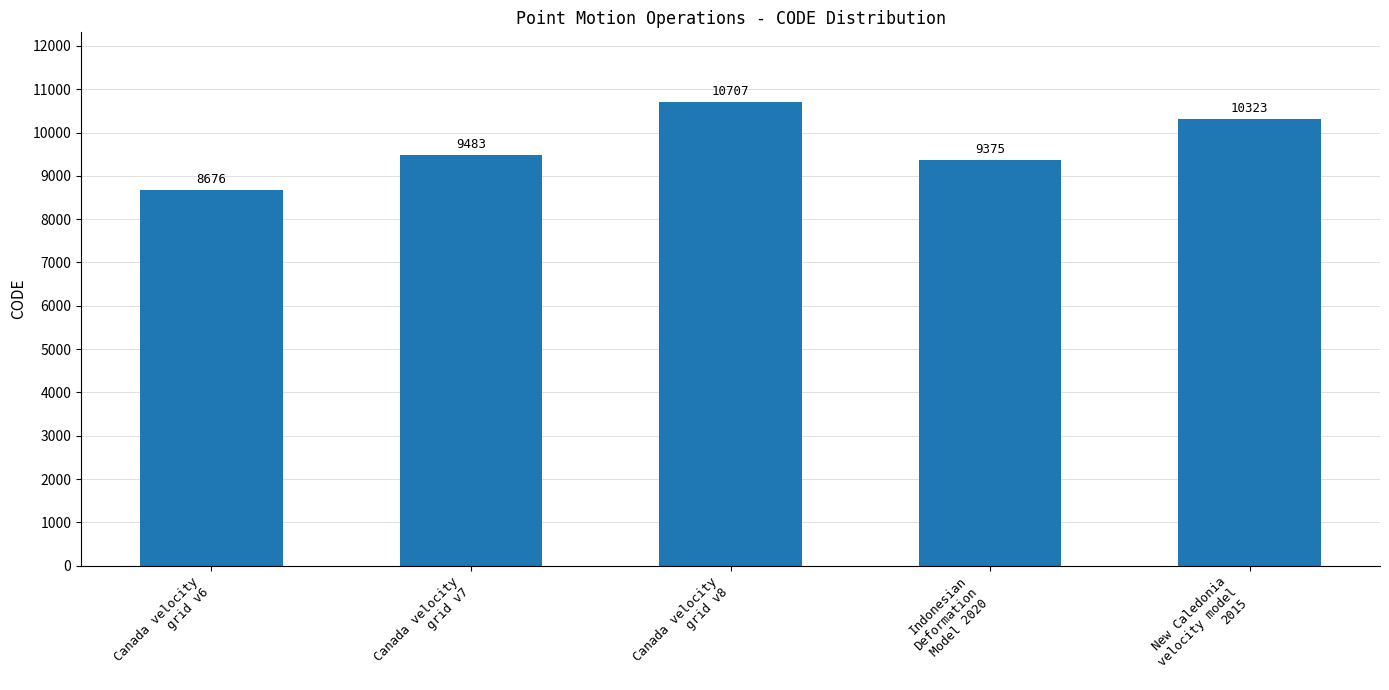

Approximately how many times larger is the value at Indonesian
Deformation
Model 2020 compared to Canada velocity
grid v6?

1.1